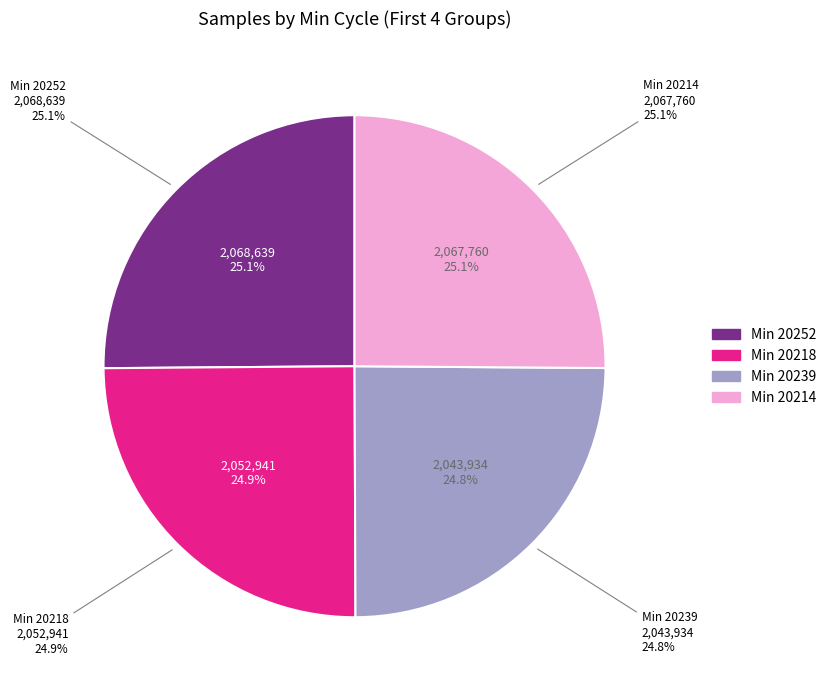

Does any single category account for the majority?

No